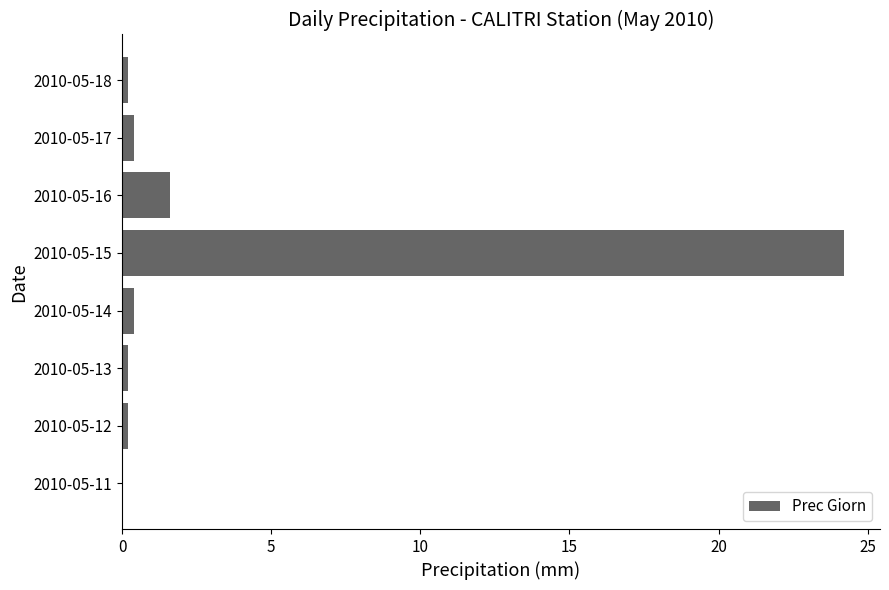

Is it true that the value at 2010-05-15 is 24.2?

True